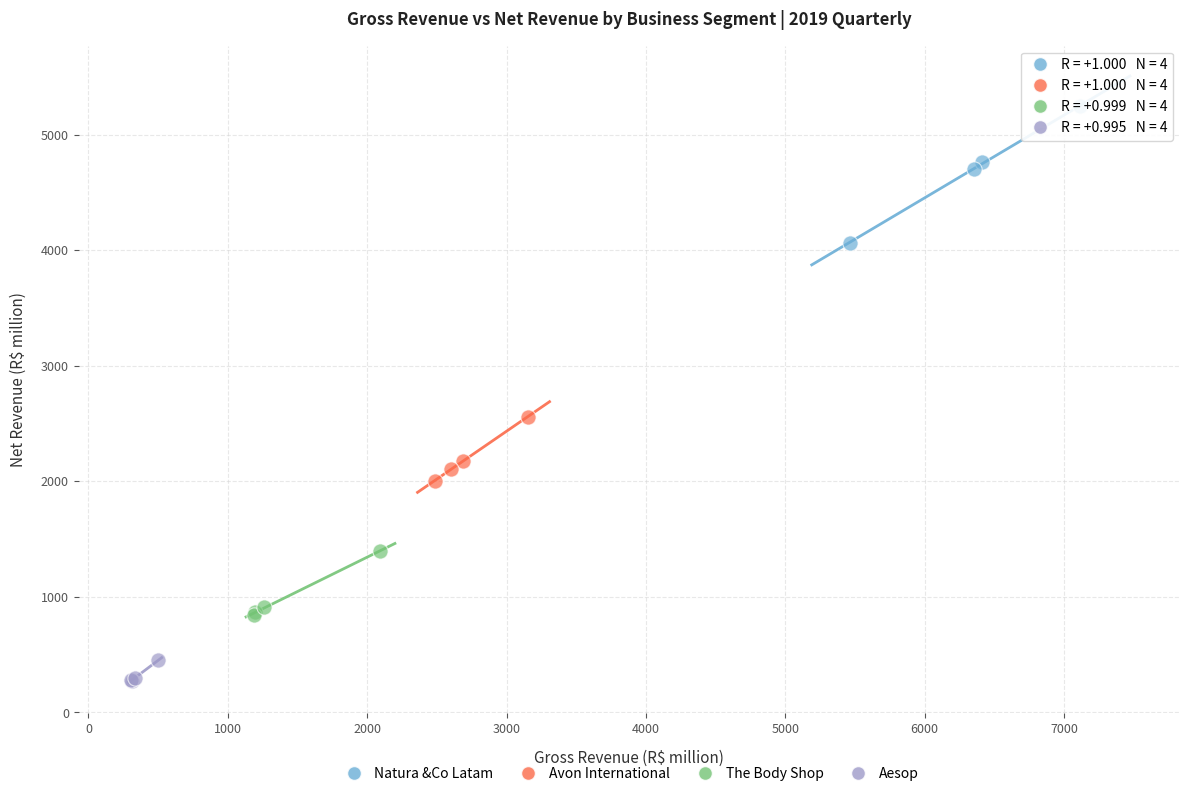

Which series has the widest spread of Y values?

Natura &Co Latam